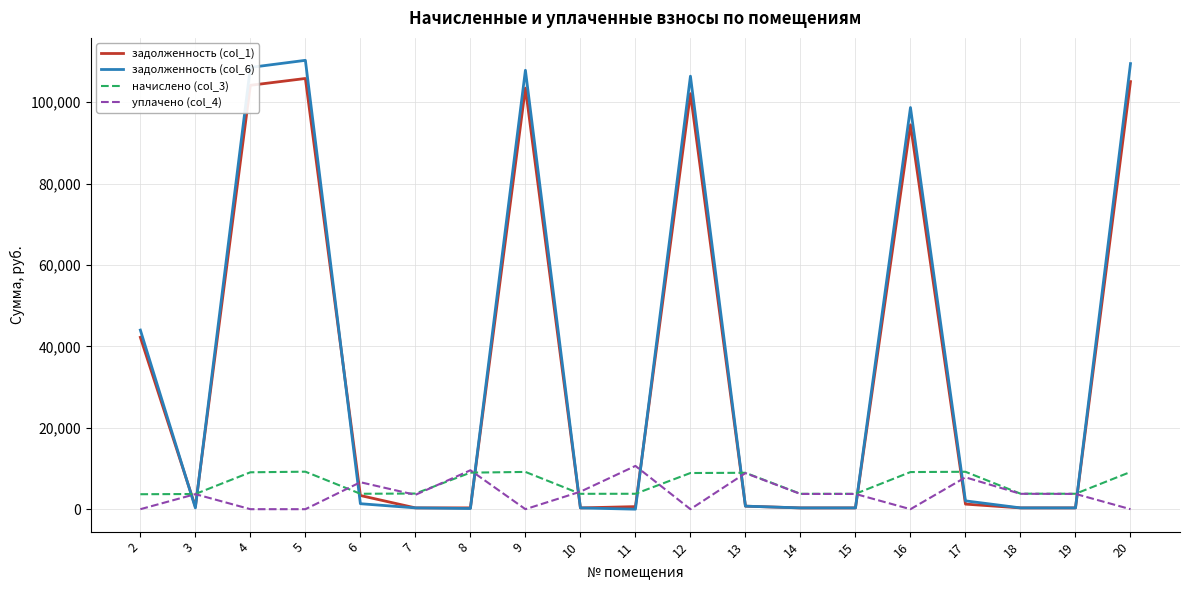

What is the sum of the уплачено (col_4) values at 8 and 6?

16188.7